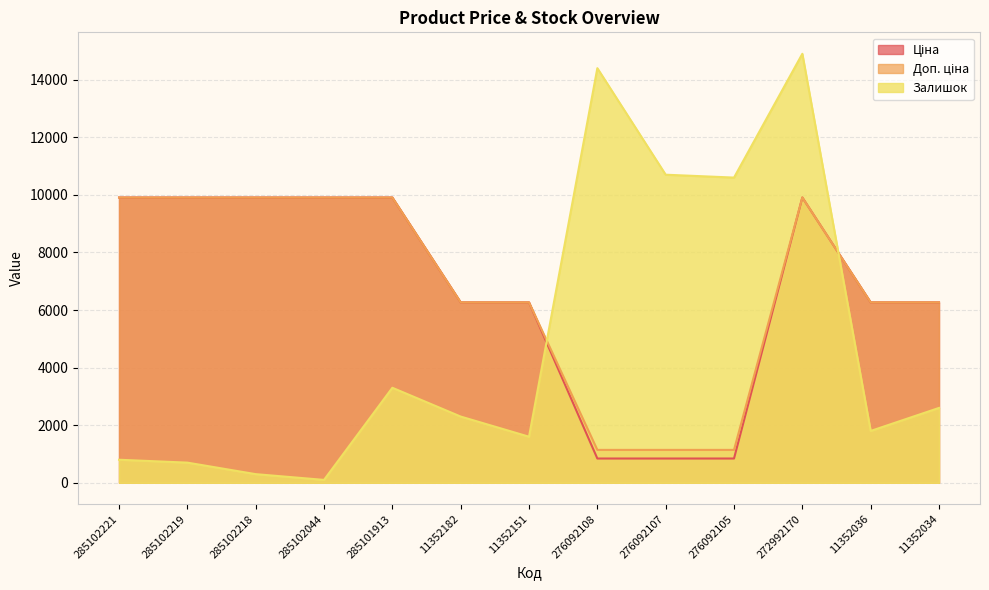

What is the label of the 6th point from the right?

276092108